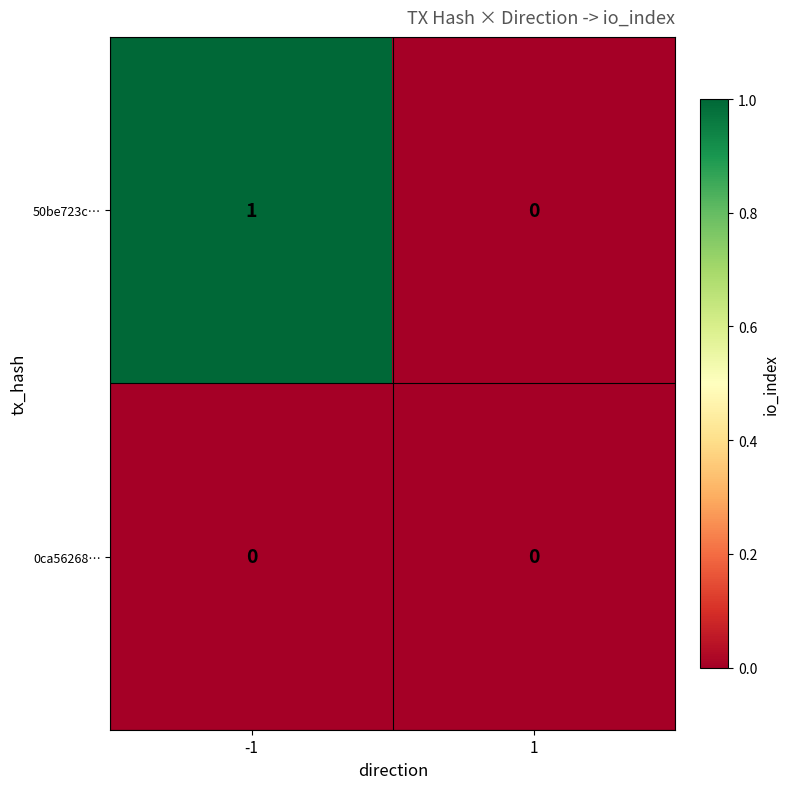

Reading right to left, list all the values displayed in this chart.

50be723c…: 1=0	-1=1
0ca56268…: 1=0	-1=0